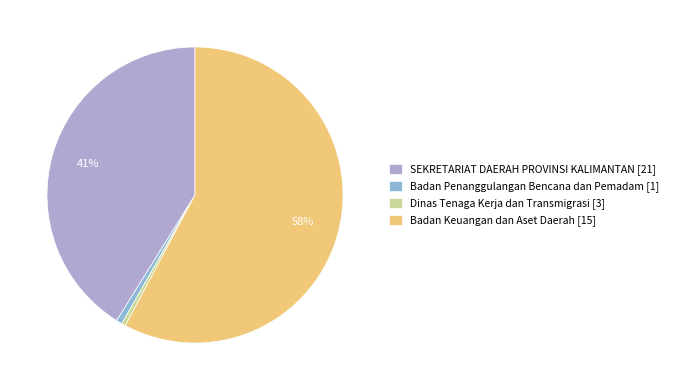

Between Badan Keuangan dan Aset Daerah [15] and SEKRETARIAT DAERAH PROVINSI KALIMANTAN [21], which is larger?

Badan Keuangan dan Aset Daerah [15]